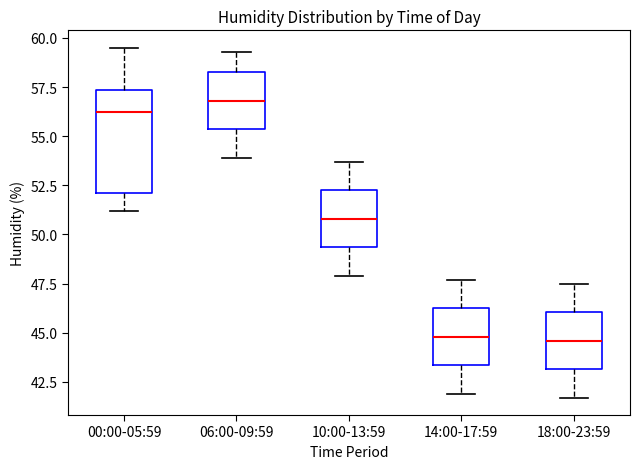

Reading left to right, transcribe this box plot: for each box, give where its median line is, the range the box spans, and where its two whiskers end, as read against the y-axis. The values are not printed on the chart, so give them approximately, as read against the axis.

00:00-05:59: median 56.5, box 52.0 to 57.5, whiskers 51.0 to 59.5
06:00-09:59: median 57.0, box 55.5 to 58.5, whiskers 54.0 to 59.5
10:00-13:59: median 51.0, box 49.5 to 52.5, whiskers 48.0 to 53.5
14:00-17:59: median 45.0, box 43.5 to 46.5, whiskers 42.0 to 47.5
18:00-23:59: median 44.5, box 43.0 to 46.0, whiskers 41.5 to 47.5